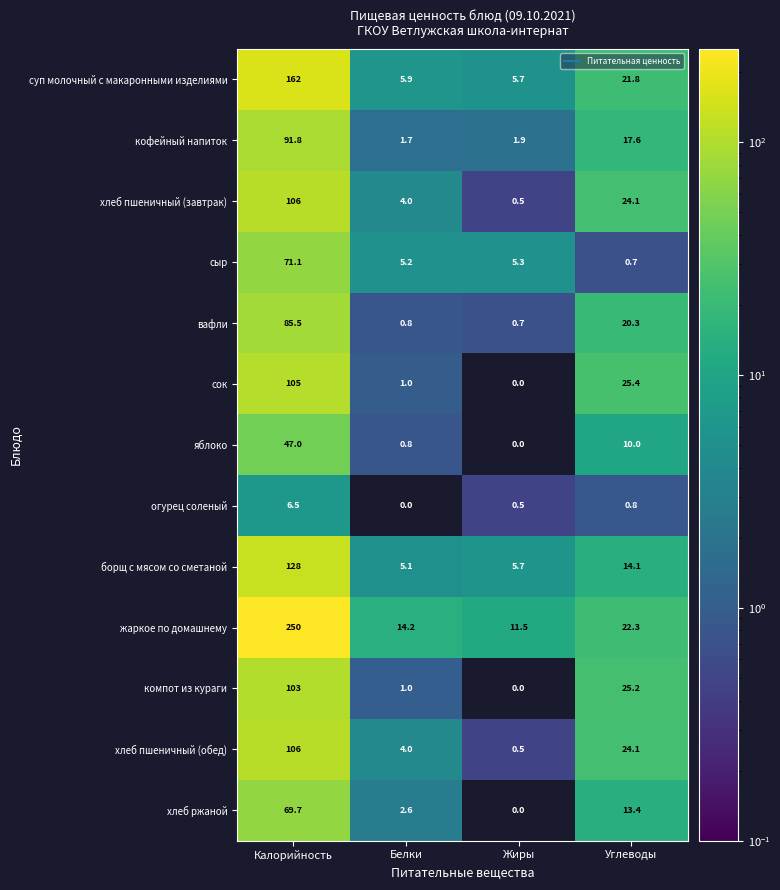

Which category has the lowest value in the хлеб пшеничный (обед) series?

Жиры